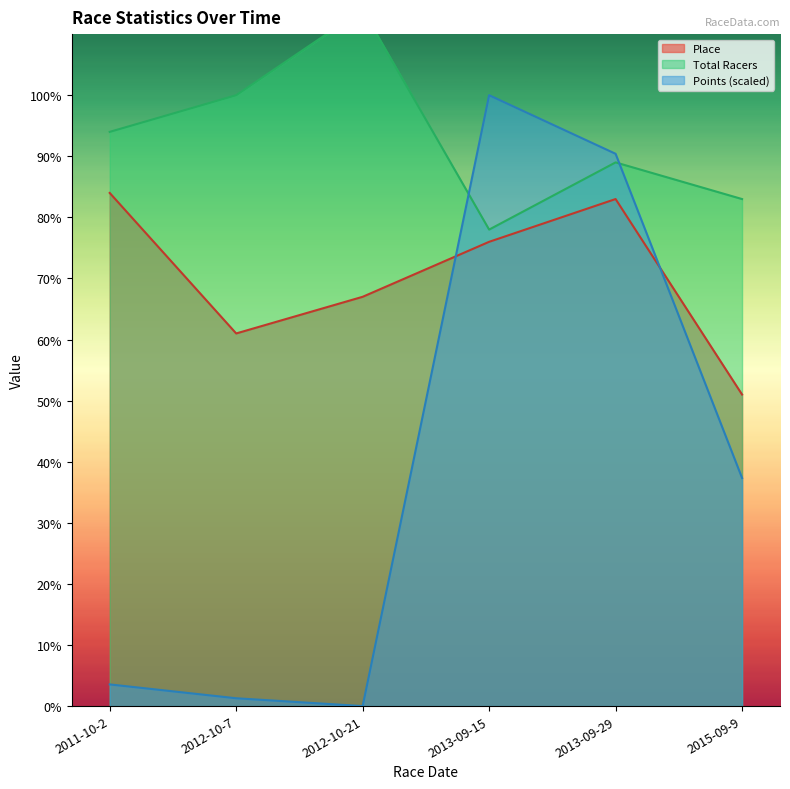

The Place series shows 41.2 at 2011-10-2. True or false?

False